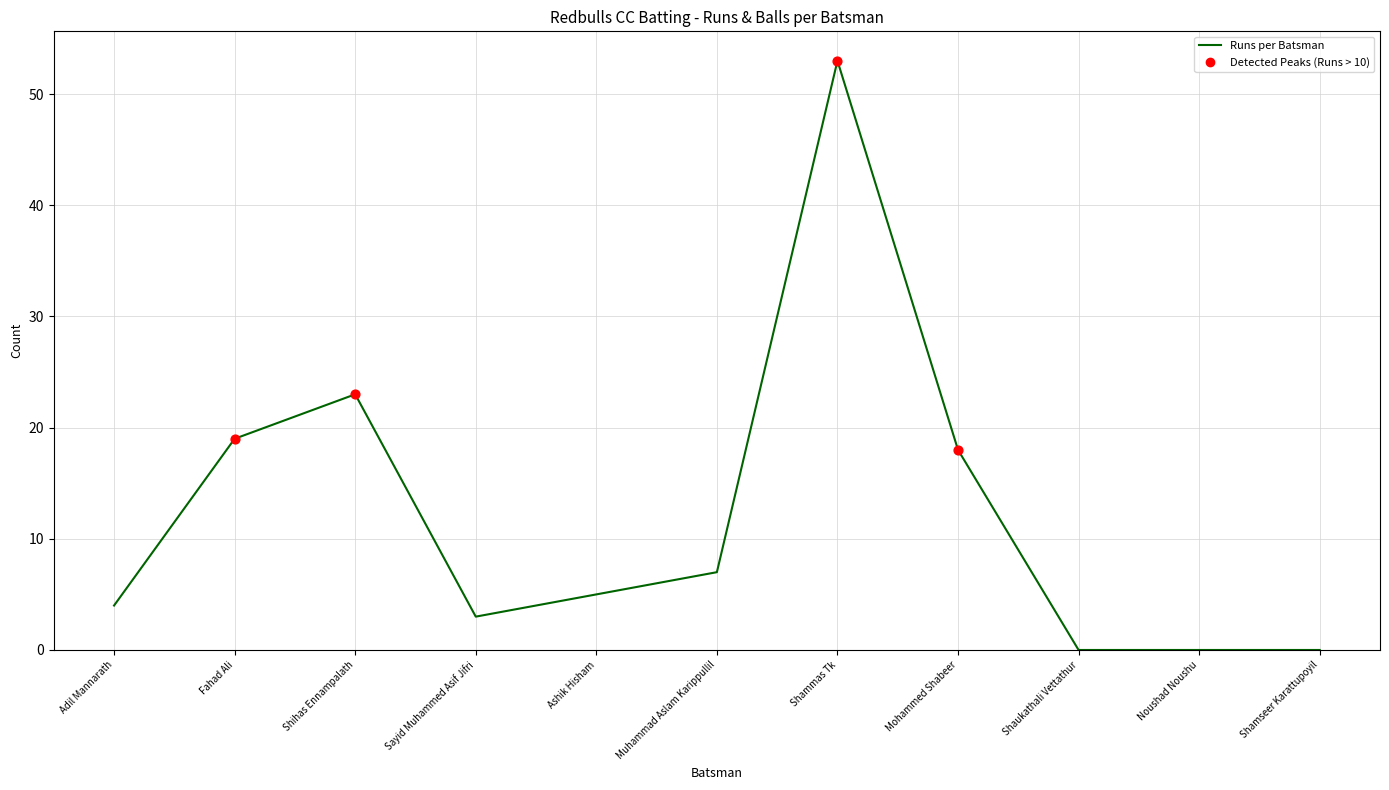

Approximately how many times larger is the value at Fahad Ali compared to Muhammad Aslam Karippullil?

2.7